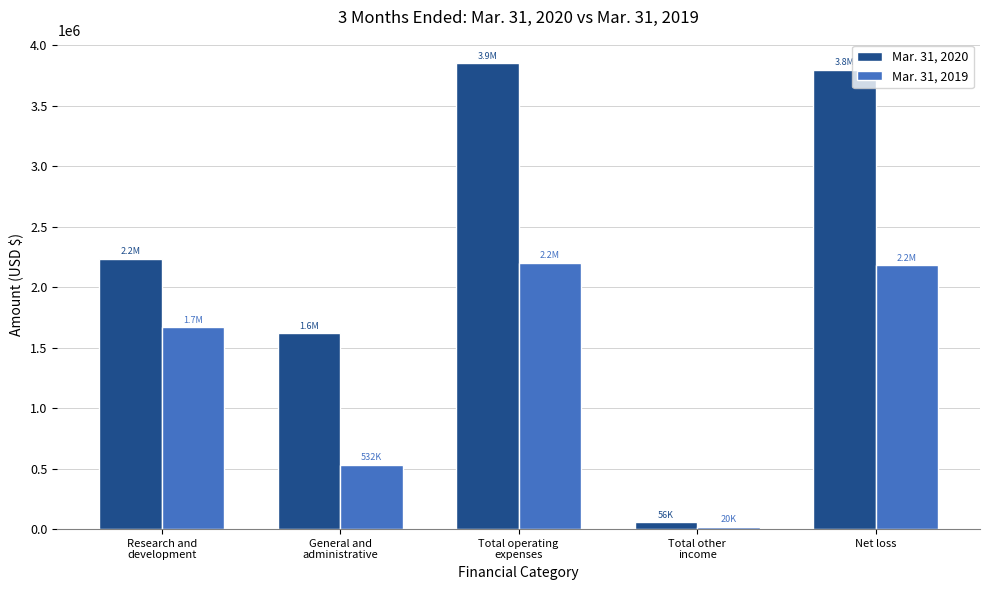

The Mar. 31, 2020 series shows 2235542 at Research and
development. True or false?

True